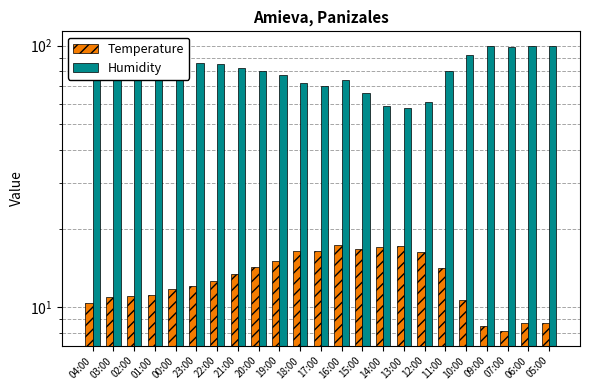

List the series in order of their peak value, highest first.

Humidity, Temperature